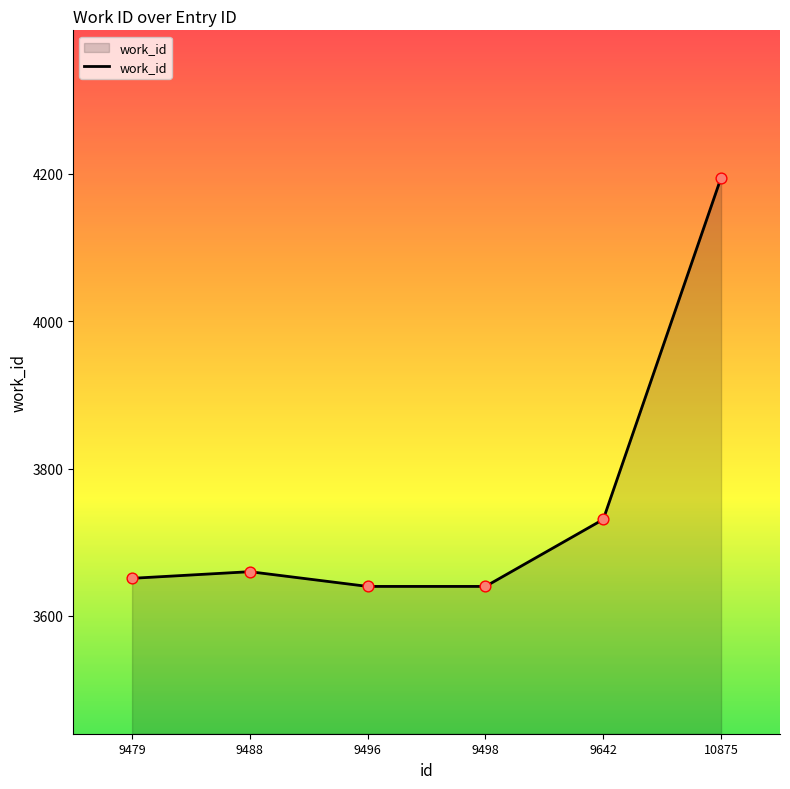

What is the ratio of the value at 9479 to the value at 9496?

1.0